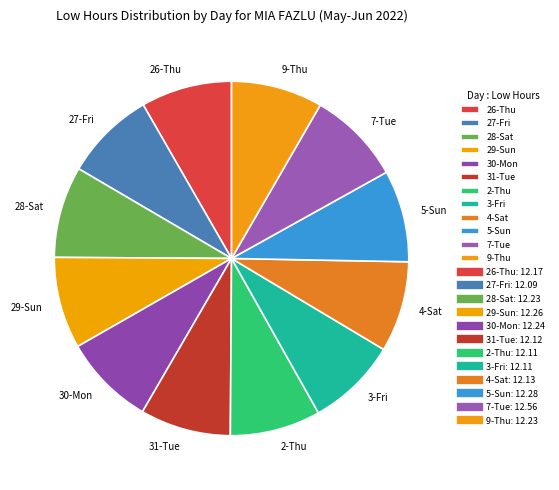

The 30-Mon slice represents 1% of the pie. True or false?

False